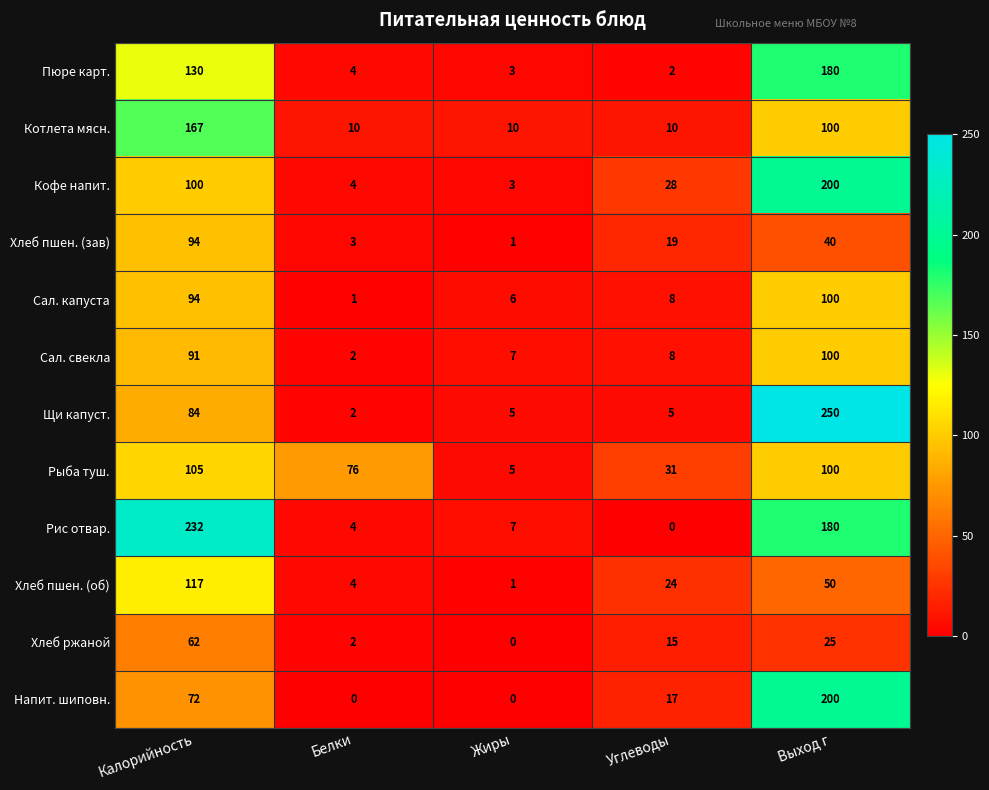

What is the total value across all series at Белки?

112